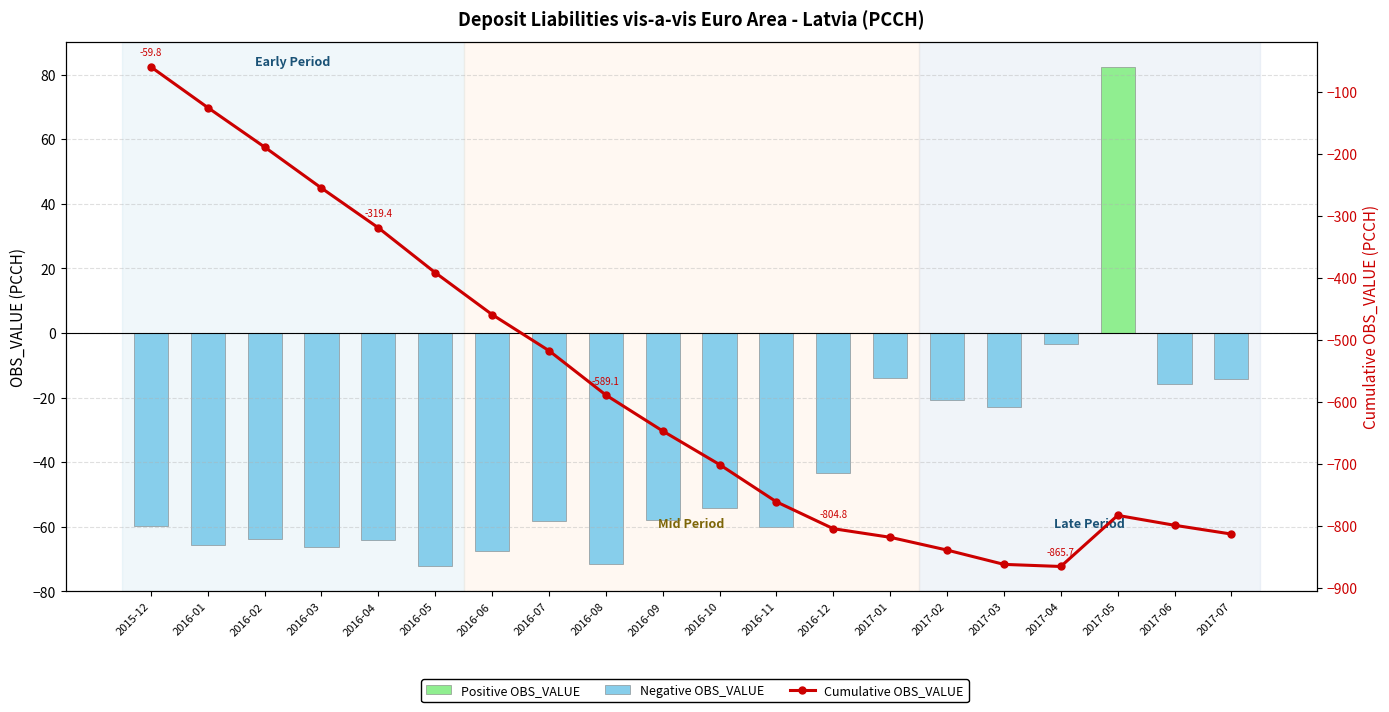

What is the minimum value for Negative OBS_VALUE?

-72.3